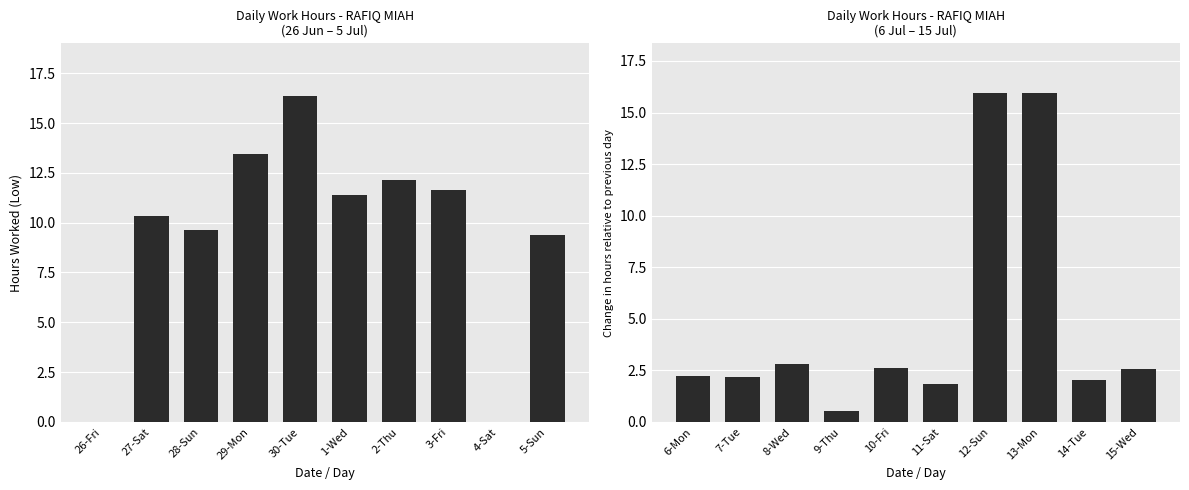

How many values in the Change in Hours series are below 2?

2